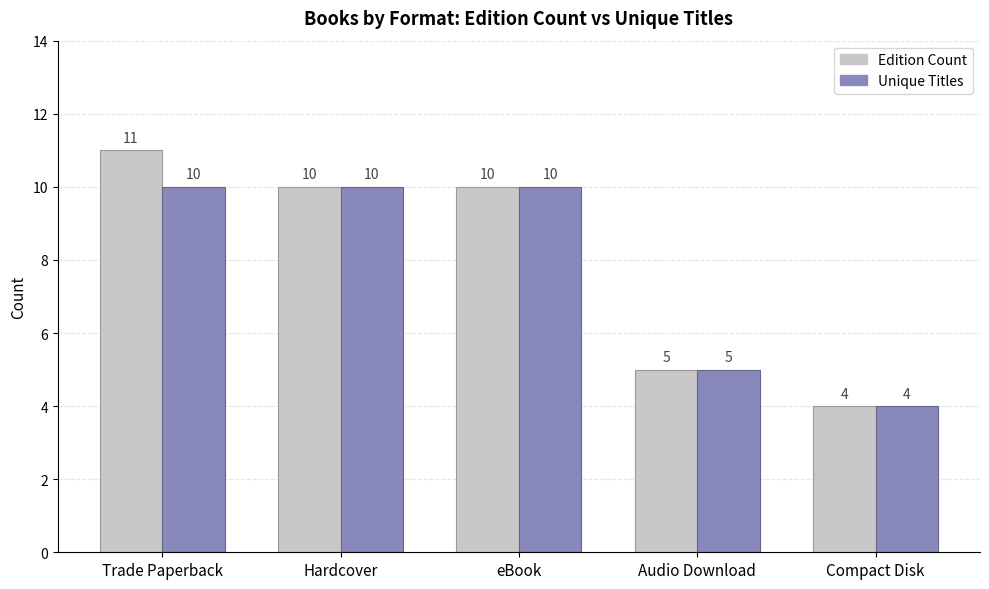

Which series has the widest spread of values?

Edition Count